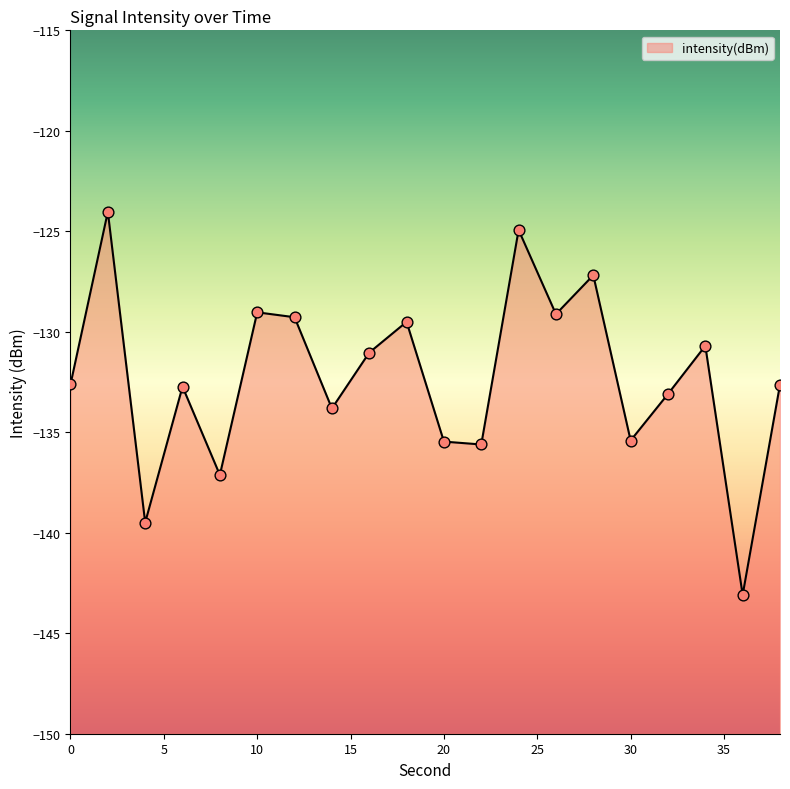

Which has a higher value, 24 or 18?

24